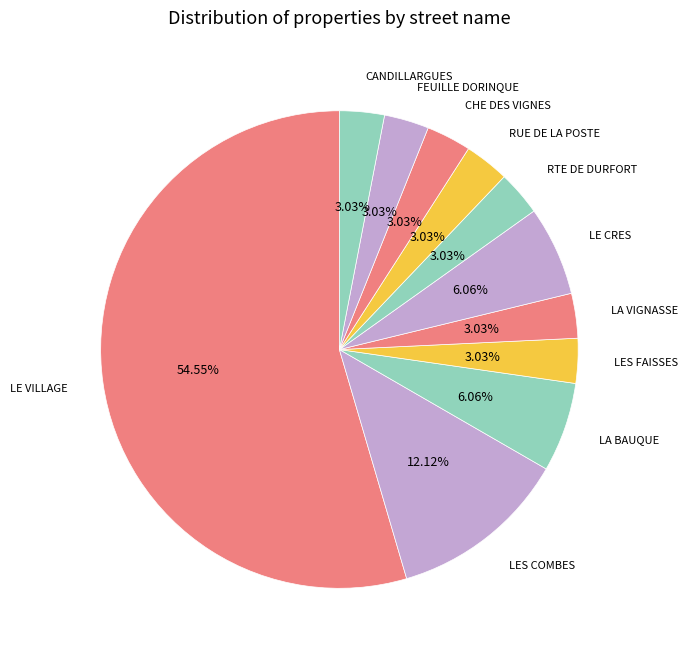

Is LES FAISSES the majority of the pie?

No